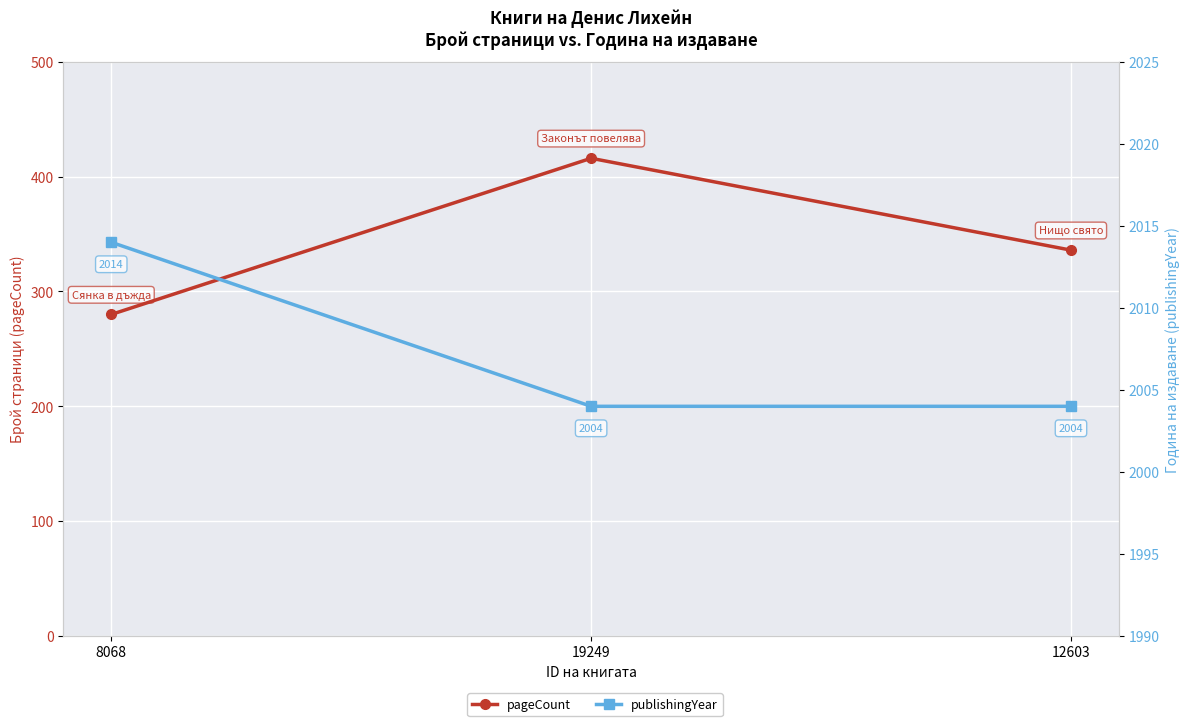

Reading left to right, transcribe all the data shown in this chart.

pageCount: 280	416	336
publishingYear: 2014	2004	2004